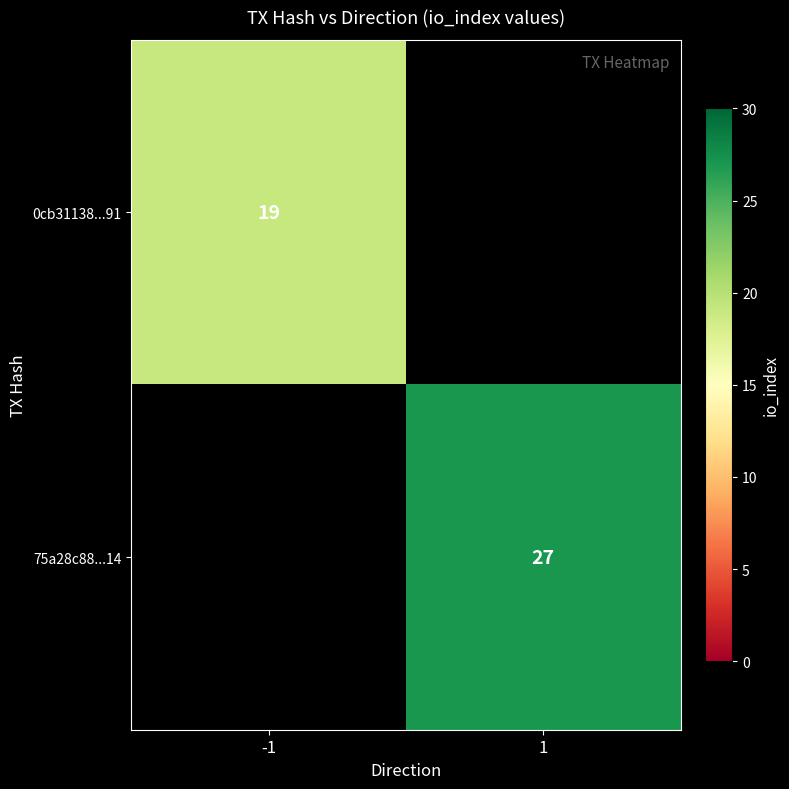

The 0cb31138...91 series shows 10 at -1. True or false?

False